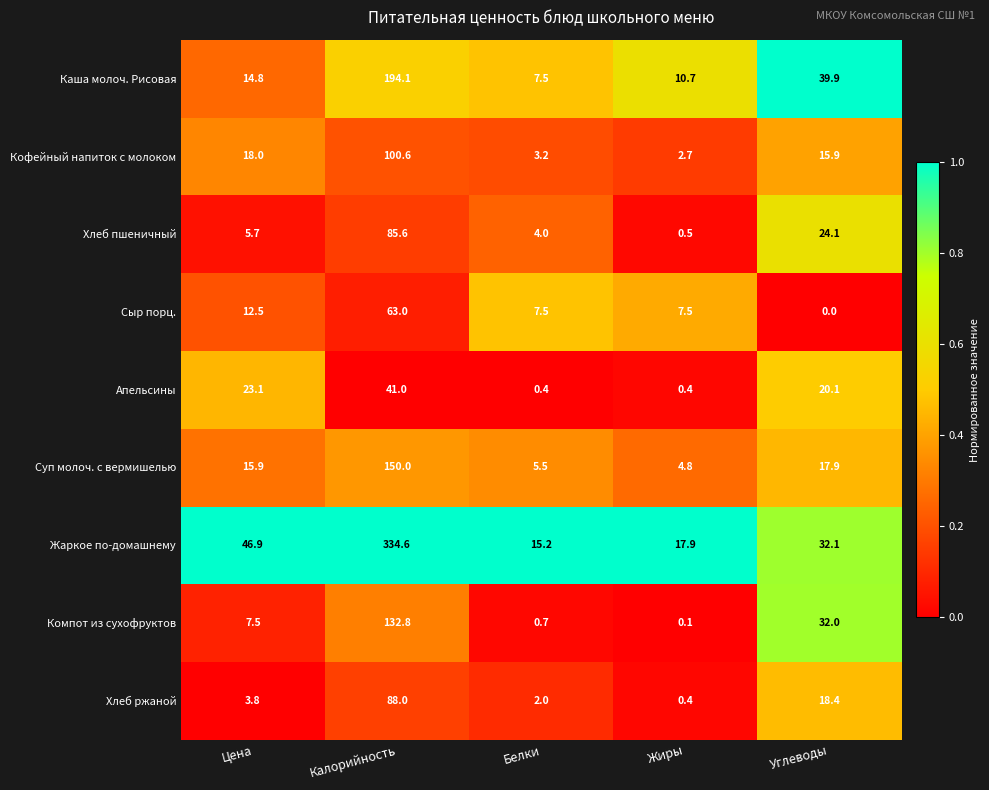

Which series changed the most between Цена and Жиры?

Жаркое по-домашнему